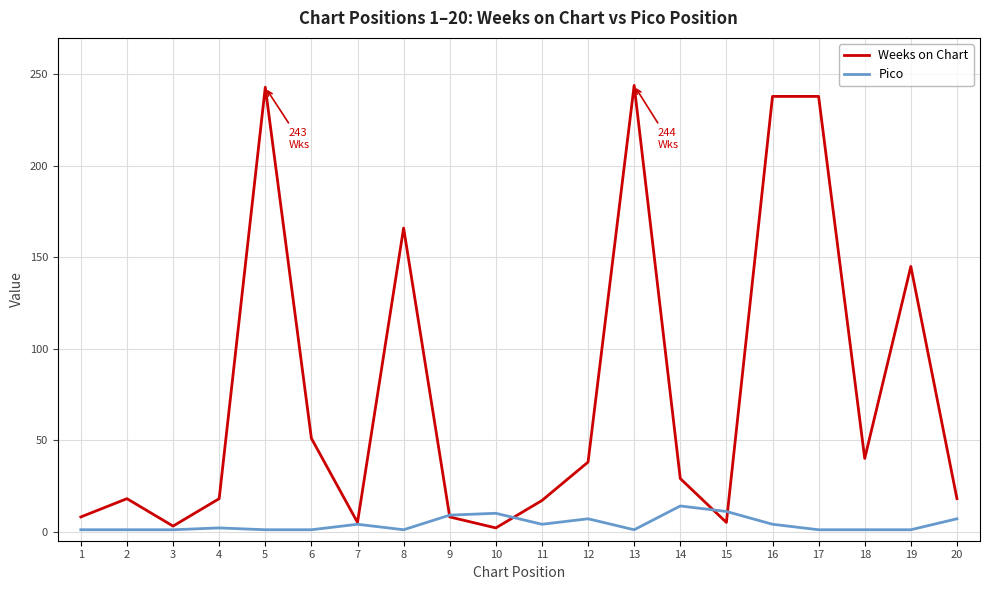

Rank the series at 4 from highest to lowest value.

Weeks on Chart, Pico